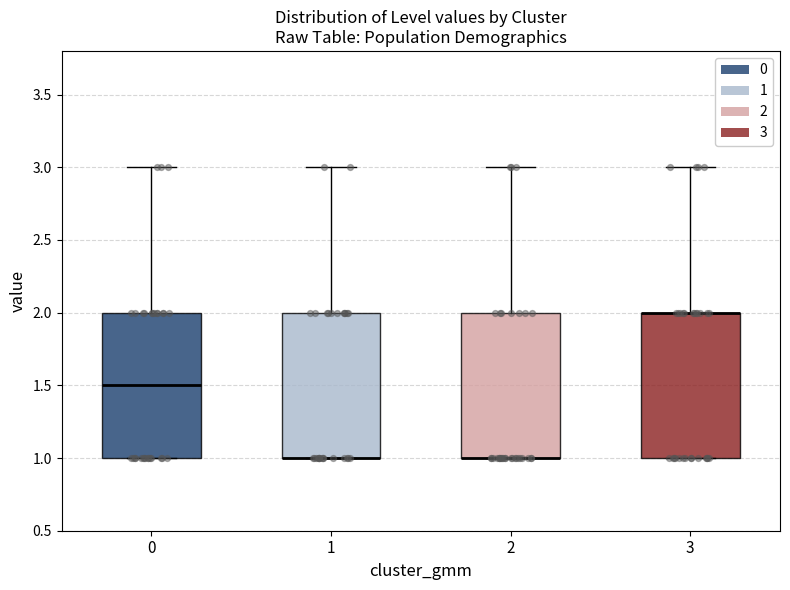

Reading left to right, transcribe this box plot: for each box, give where its median line is, the range the box spans, and where its two whiskers end, as read against the y-axis. The values are not printed on the chart, so give them approximately, as read against the axis.

0: median 1.5, box 1.0 to 2.0, whiskers 1.0 to 3.0
1: median 1.0 (drawn on the box's lower edge), box 1.0 to 2.0, whiskers 1.0 to 3.0
2: median 1.0 (drawn on the box's lower edge), box 1.0 to 2.0, whiskers 1.0 to 3.0
3: median 2.0 (drawn on the box's upper edge), box 1.0 to 2.0, whiskers 1.0 to 3.0